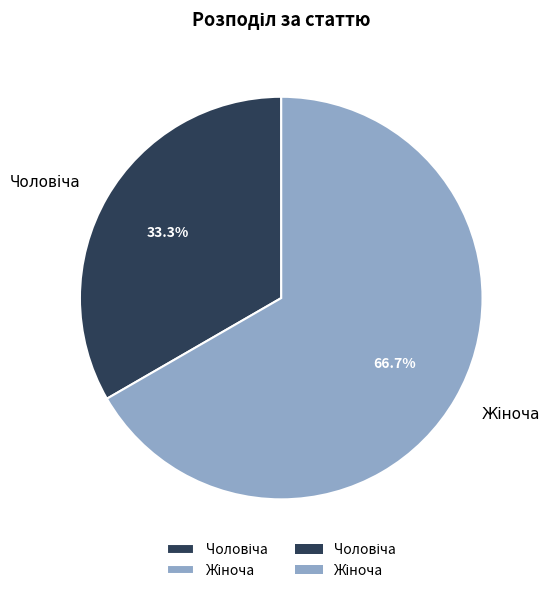

Does any single category account for the majority?

Yes